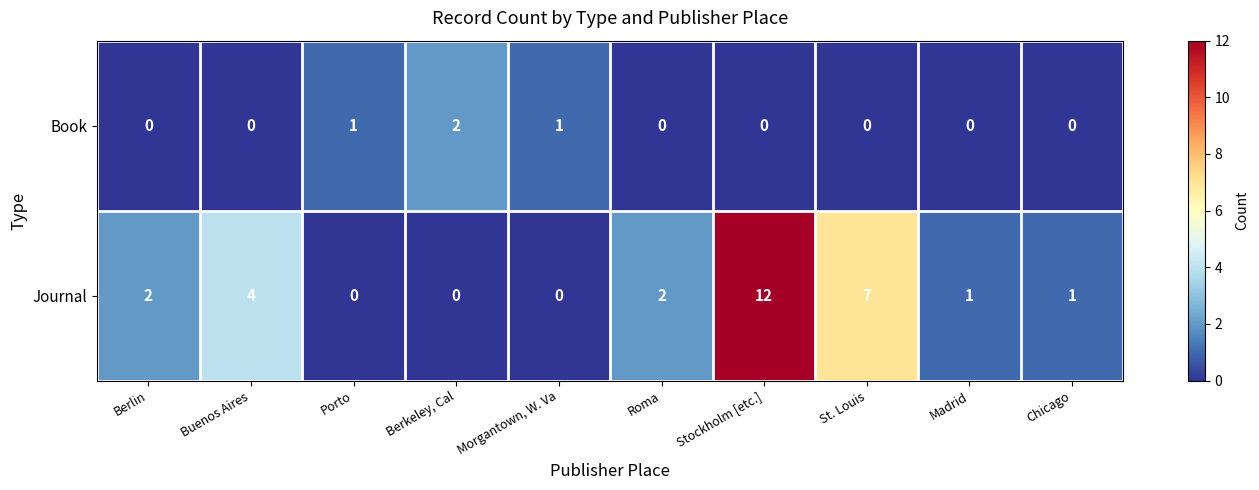

Reading right to left, extract all data points from this chart.

Book: 0	0	0	0	0	1	2	1	0	0
Journal: 1	1	7	12	2	0	0	0	4	2